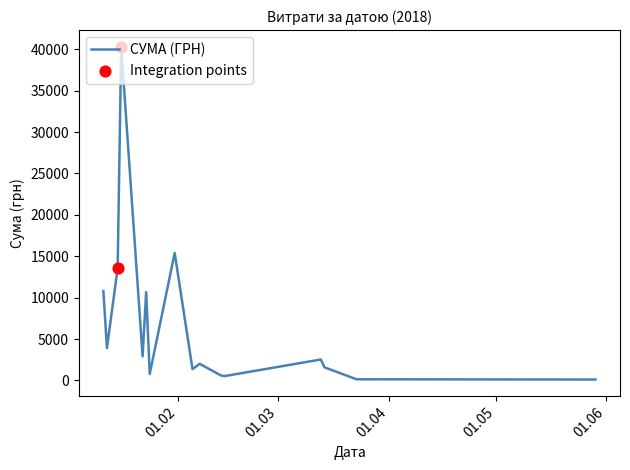

What is the maximum value shown in the chart?

40312.2